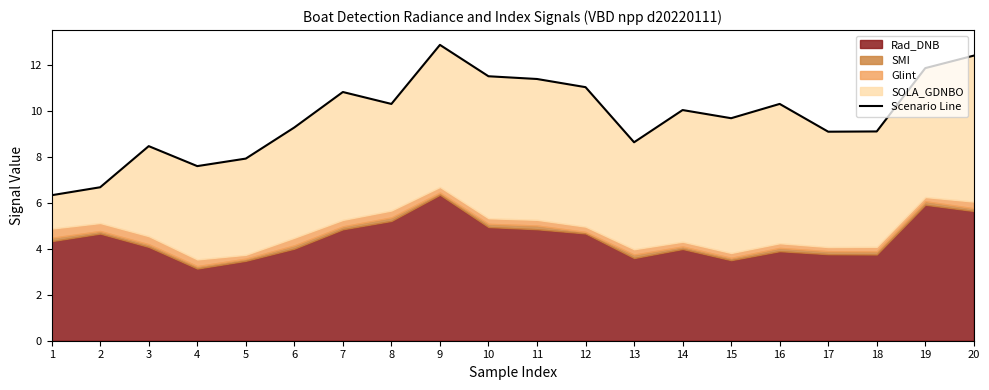

What is the ratio of the value at 12 to the value at 15?

1.1